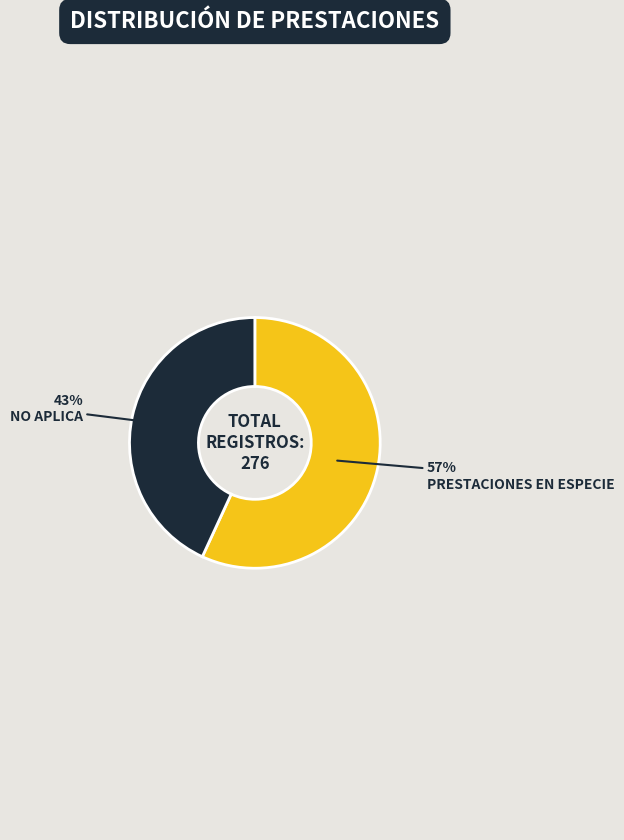

Rank the categories by value from lowest to highest.

NO APLICA, PRESTACIONES EN ESPECIE